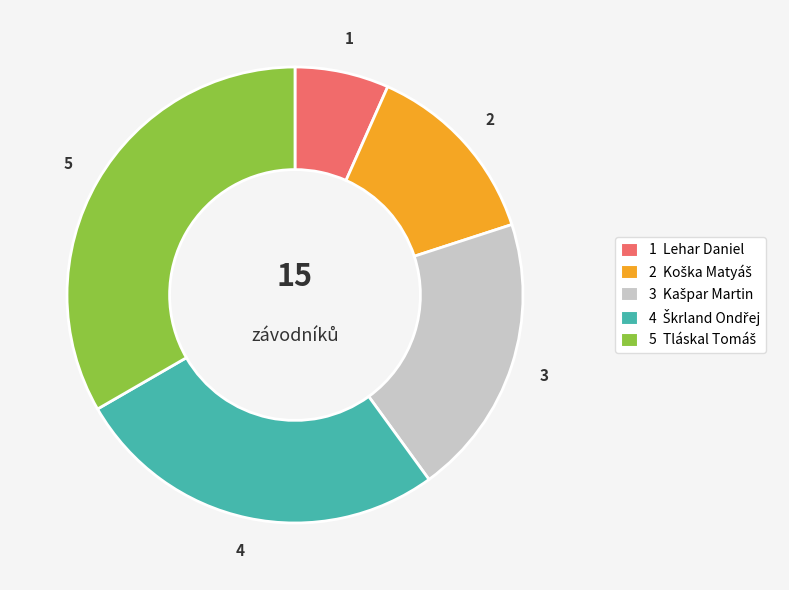

Is it true that 1 Lehar Daniel is 7% of the pie?

True